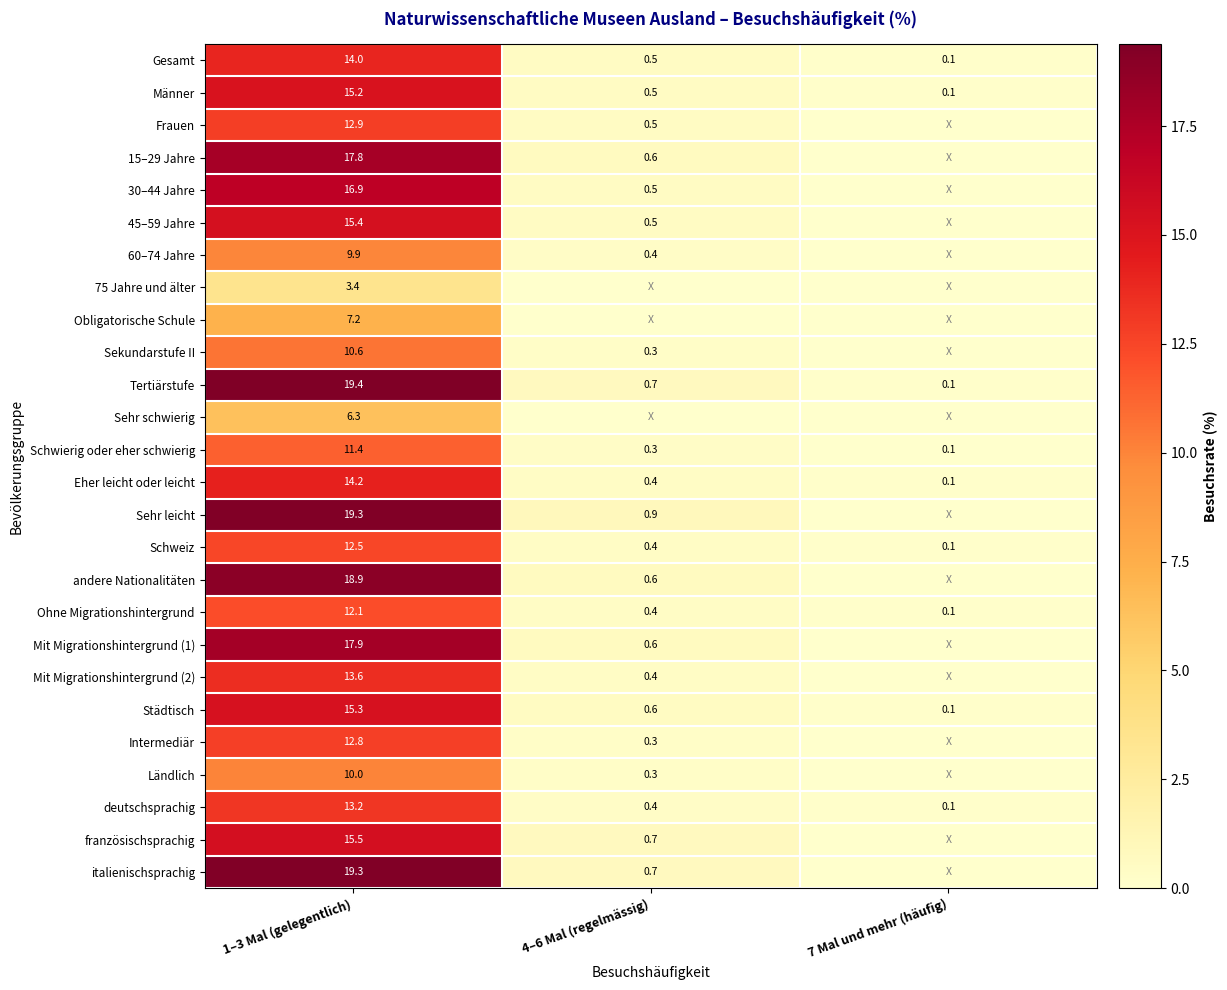

What is the spread (max minus min) of values at 4–6 Mal (regelmässig)?

0.9